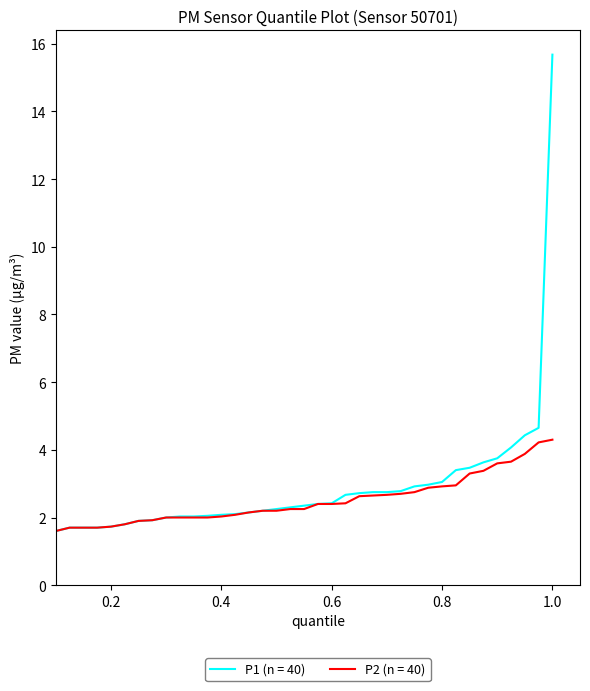

Which series has the widest spread of values?

P1 (n = 40)